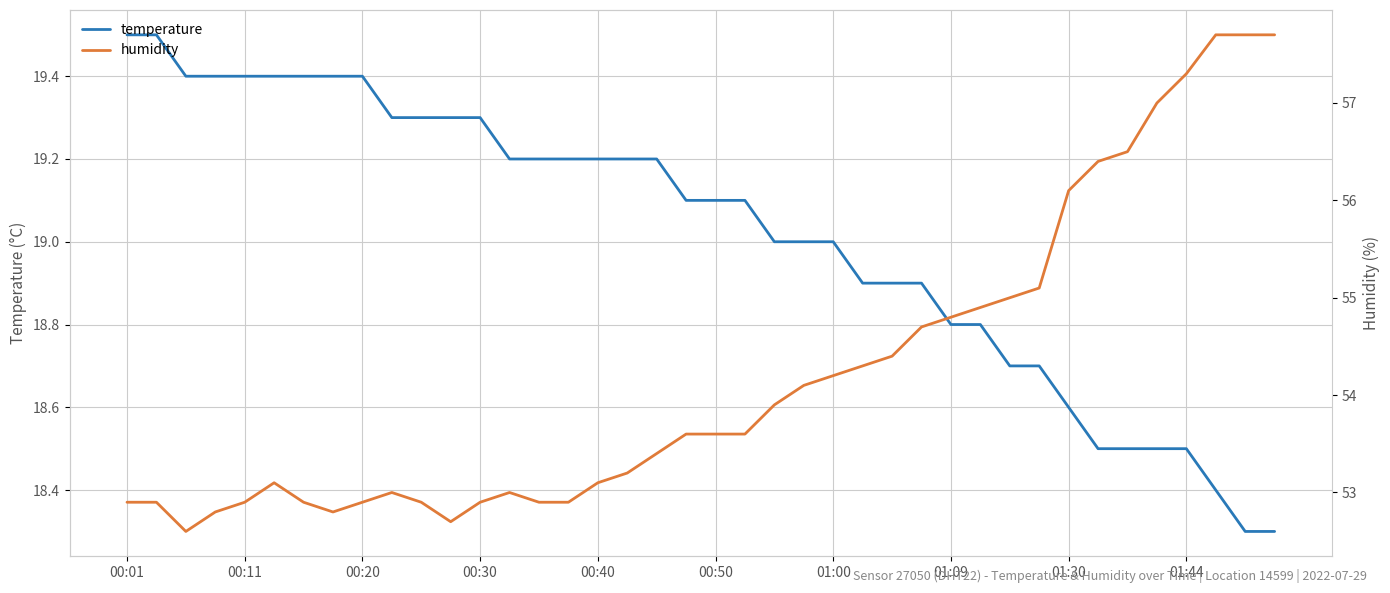

Reading right to left, what are all the values shown in this chart?

temperature: 18.3	18.3	18.4	18.5	18.5	18.5	18.5	18.6	18.7	18.7	18.8	18.8	18.9	18.9	18.9	19.0	19.0	19.0	19.1	19.1	19.1	19.2	19.2	19.2	19.2	19.2	19.2	19.3	19.3	19.3	19.3	19.4	19.4	19.4	19.4	19.4	19.4	19.4	19.5	19.5
humidity: 57.7	57.7	57.7	57.3	57.0	56.5	56.4	56.1	55.1	55.0	54.9	54.8	54.7	54.4	54.3	54.2	54.1	53.9	53.6	53.6	53.6	53.4	53.2	53.1	52.9	52.9	53.0	52.9	52.7	52.9	53.0	52.9	52.8	52.9	53.1	52.9	52.8	52.6	52.9	52.9